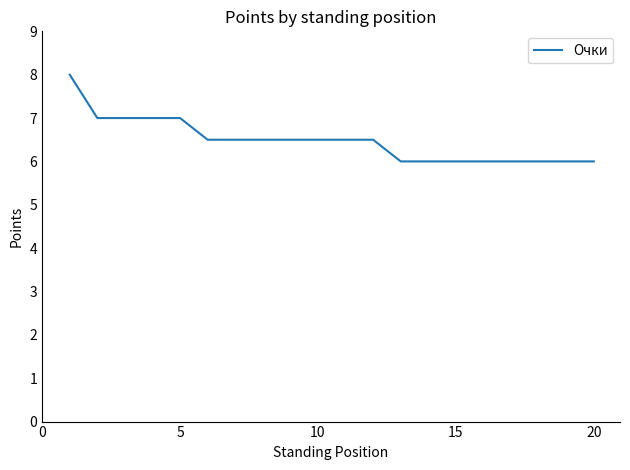

What is the greatest value displayed?

8.0